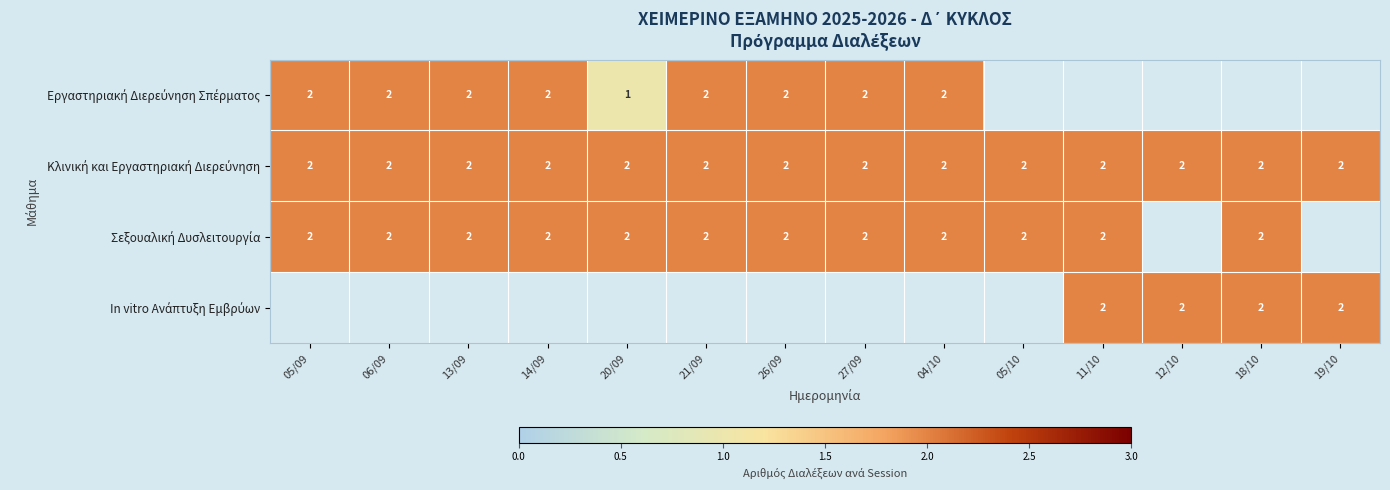

How many values in In vitro Ανάπτυξη Εμβρύων are above zero?

4